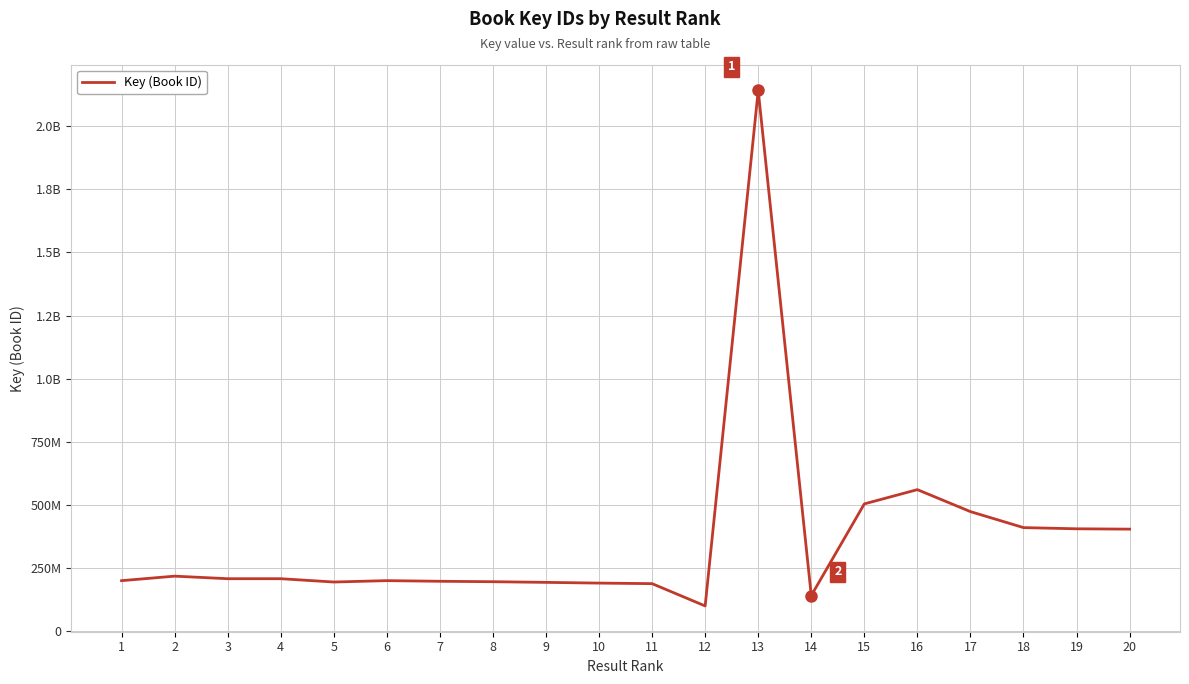

What is the value of the 19th point from the left?

405734395